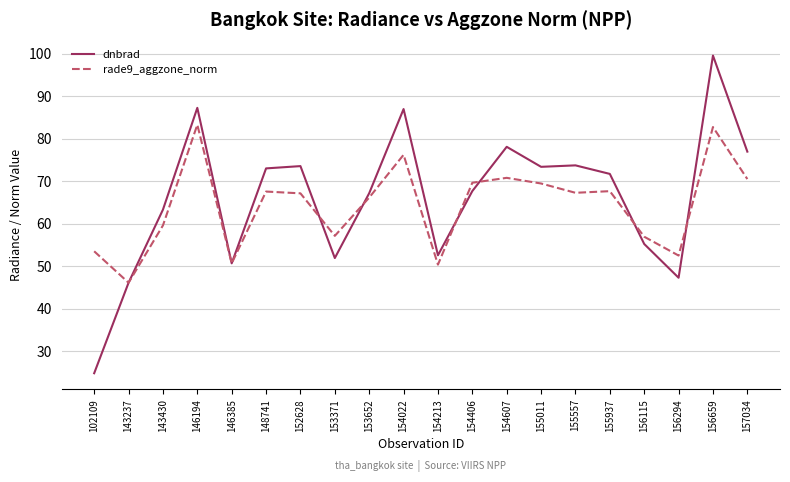

Is the value of rade9_aggzone_norm at 154406 greater than the value of dnbrad at 156659?

No